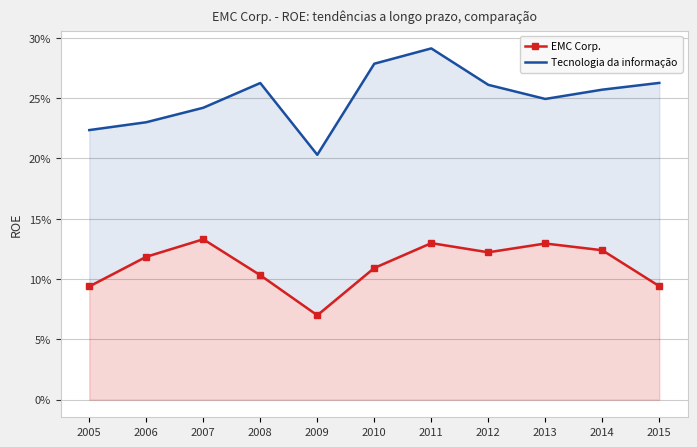

Which has a higher value, 2005 or 2006?

2006